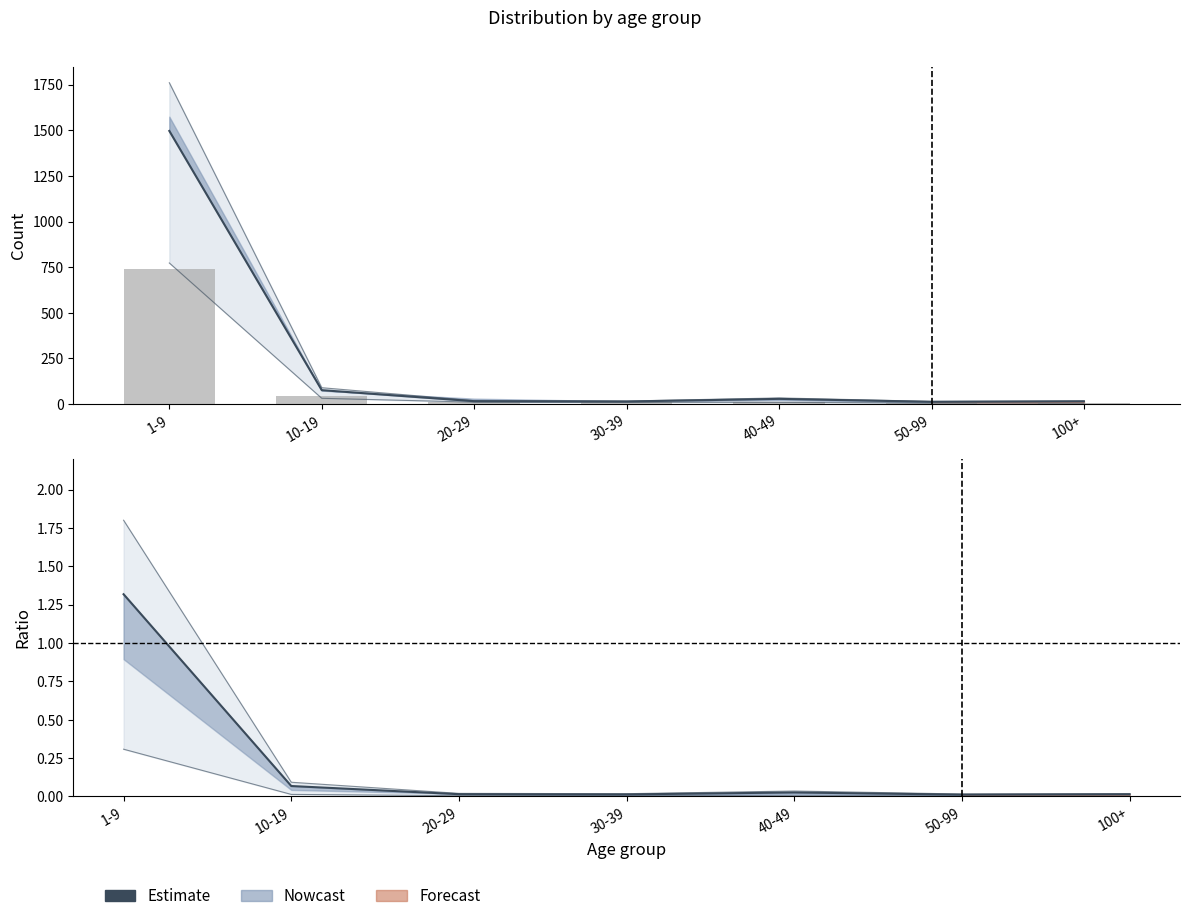

The chart shows a value of 0.0 at 40-49. True or false?

True